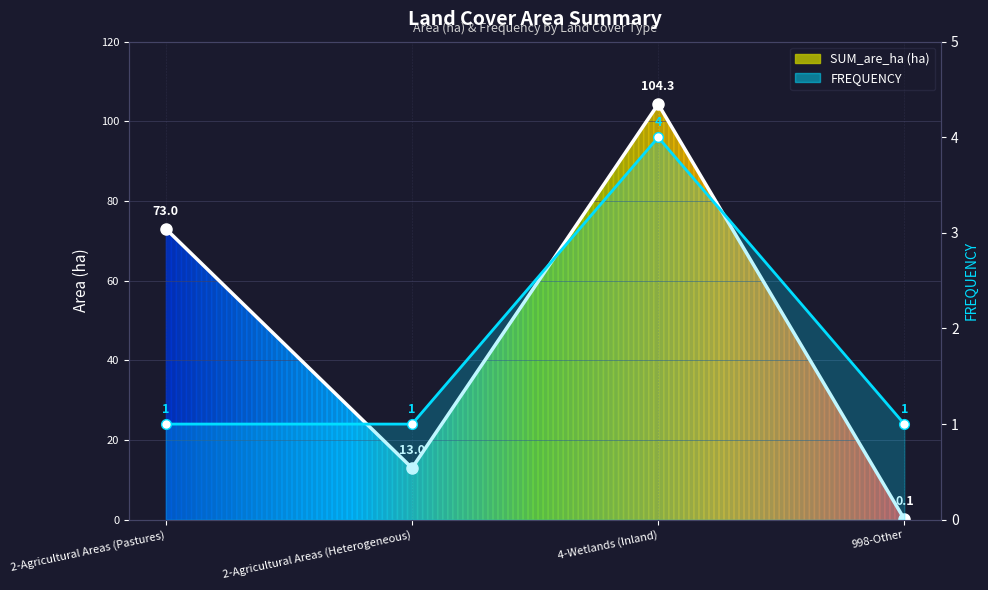

Reading left to right, list all the values displayed in this chart.

SUM_are_ha: 73.0	13.0	104.3	0.1
FREQUENCY: 1.0	1.0	4.0	1.0